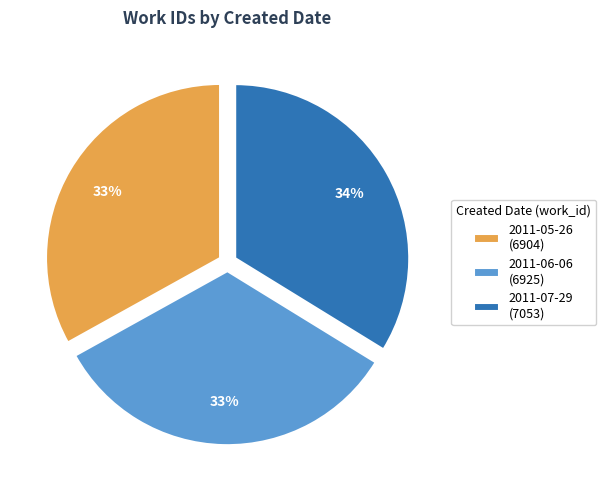

Which has a higher value, 2011-07-29 or 2011-05-26?

2011-07-29